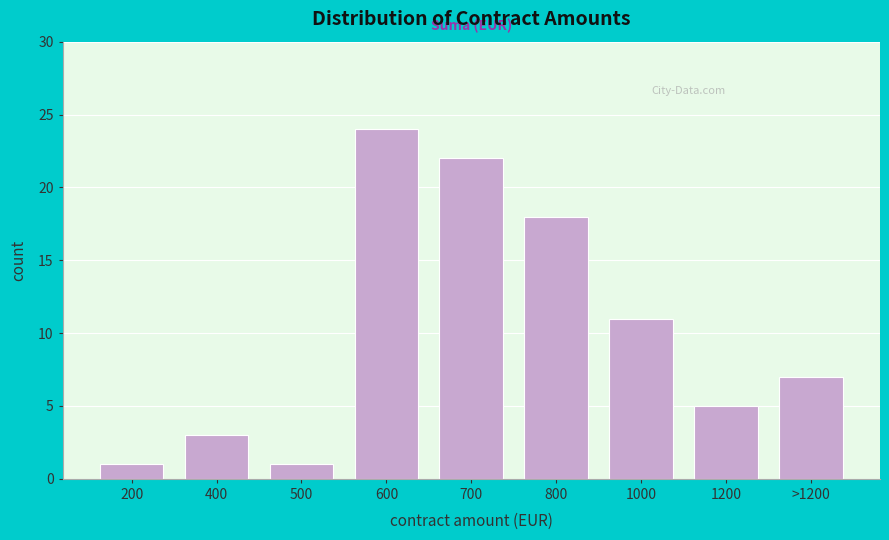

Reading left to right, transcribe all the data shown in this chart.

1	3	1	24	22	18	11	5	7